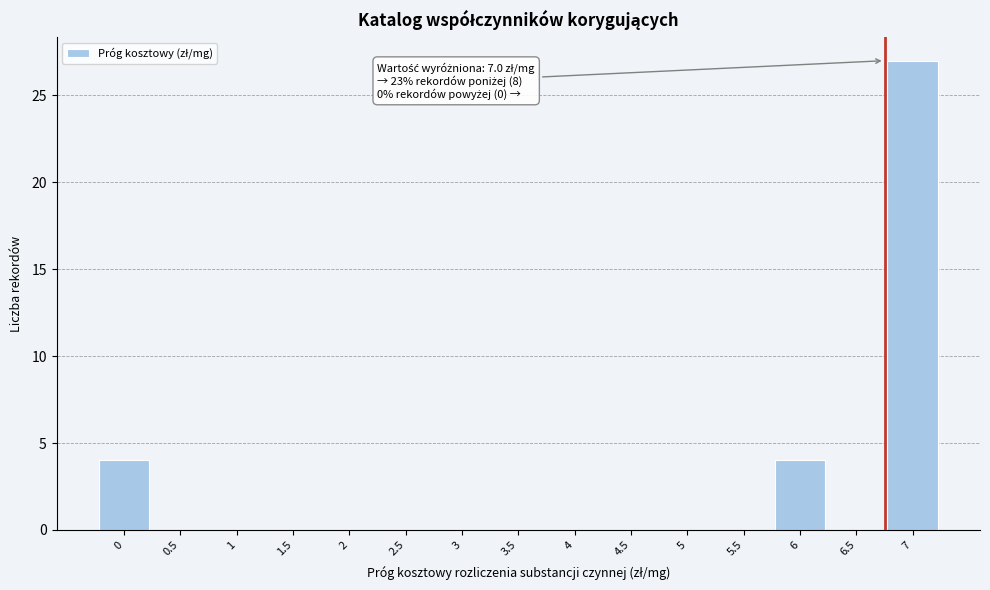

What is the sum of all values?

35